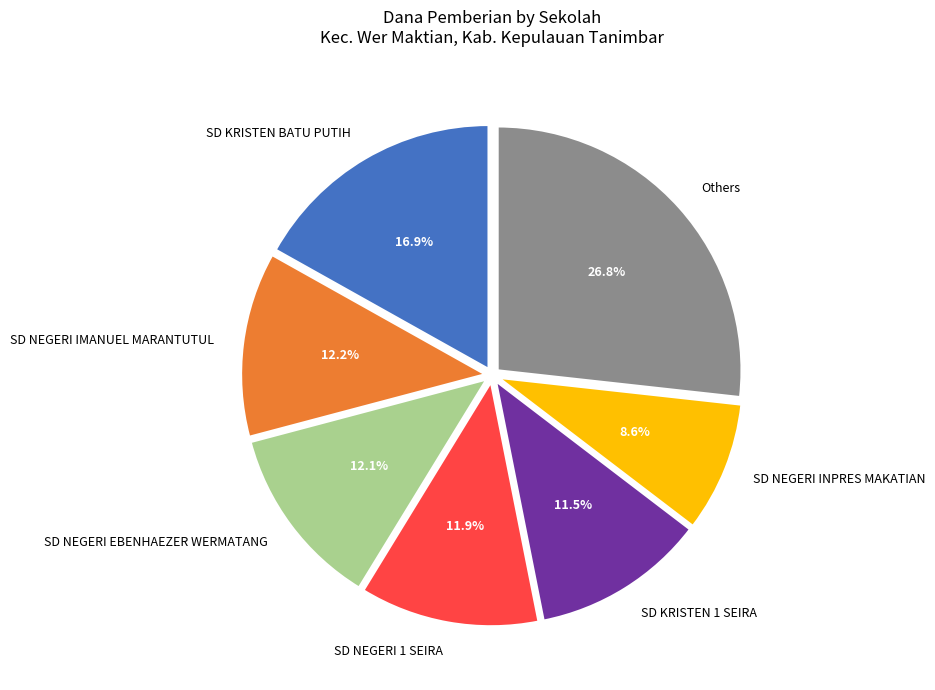

True or false: SD NEGERI IMANUEL MARANTUTUL accounts for 12% of the total.

True